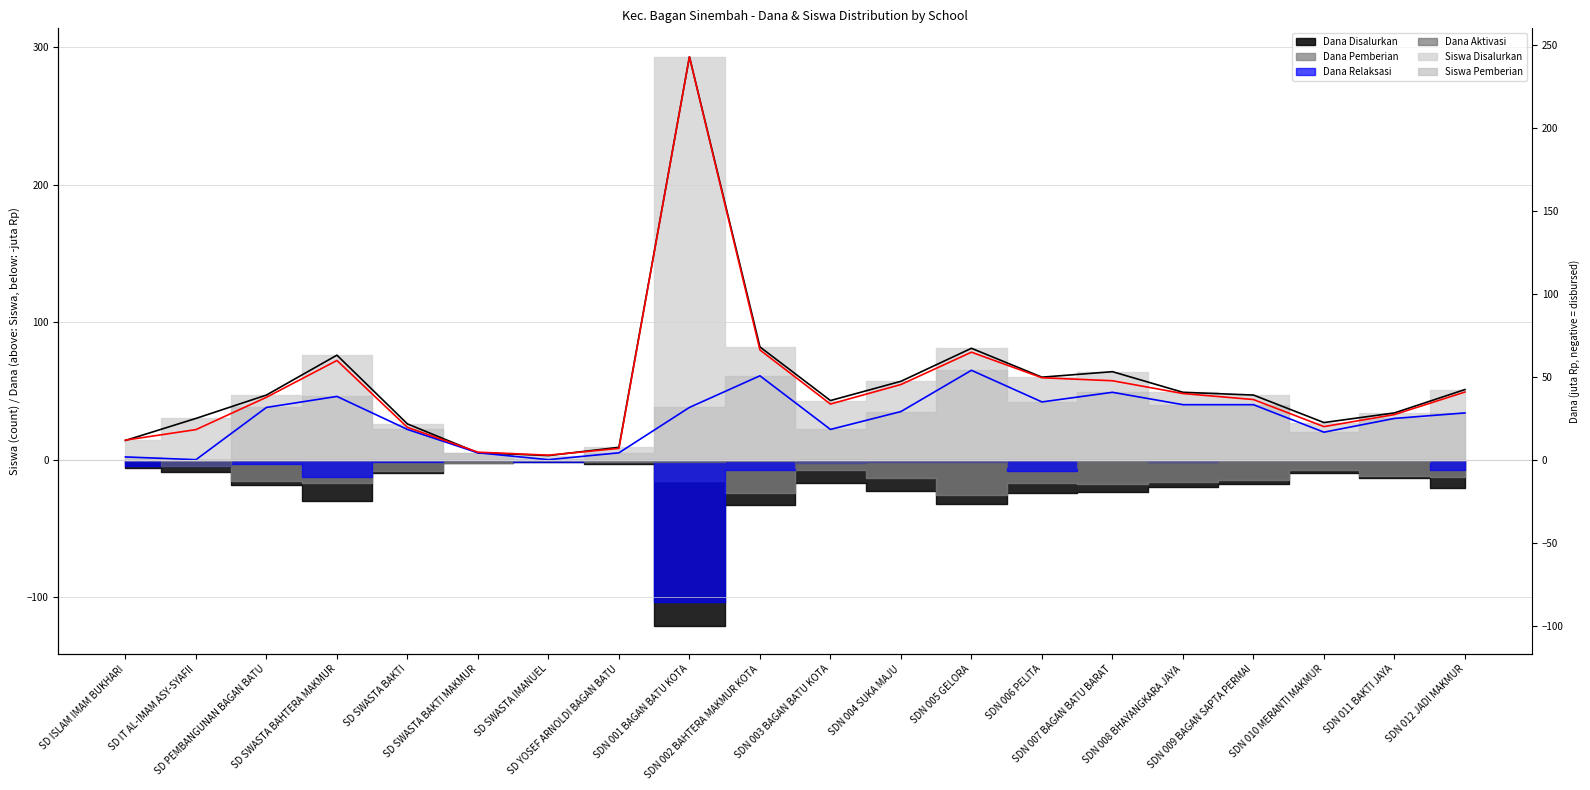

What is the greatest value displayed?

293.0